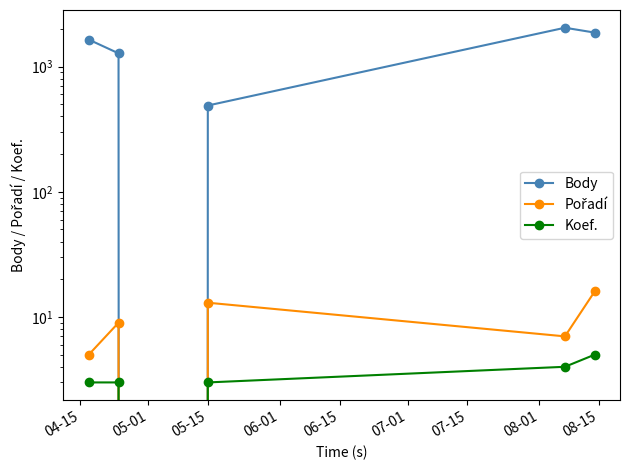

How many values in the Koef. series exceed 3?

2